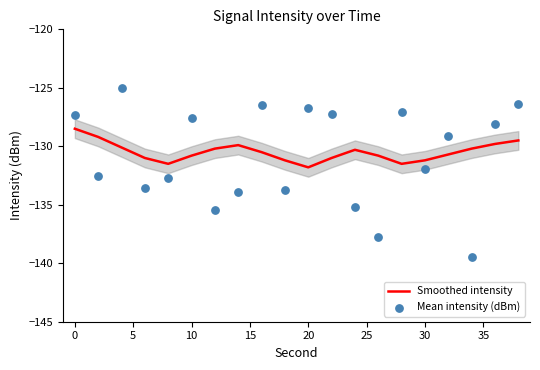

Is it true that Smoothed intensity equals -128.5 at 0?

True